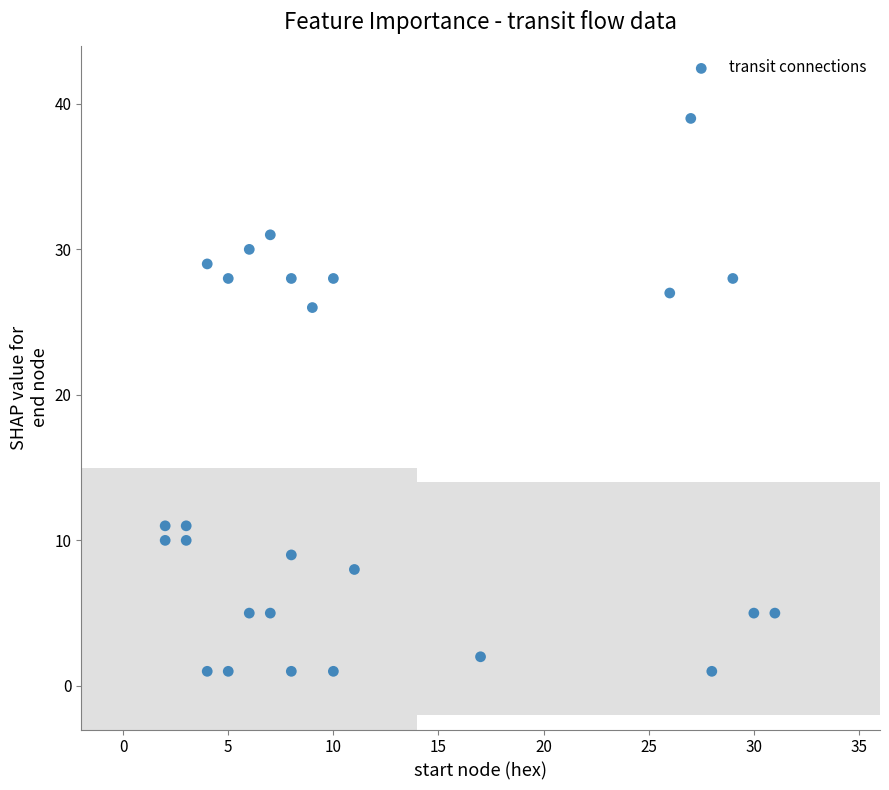

What Y value in the scatter plot is closest to 20?

26